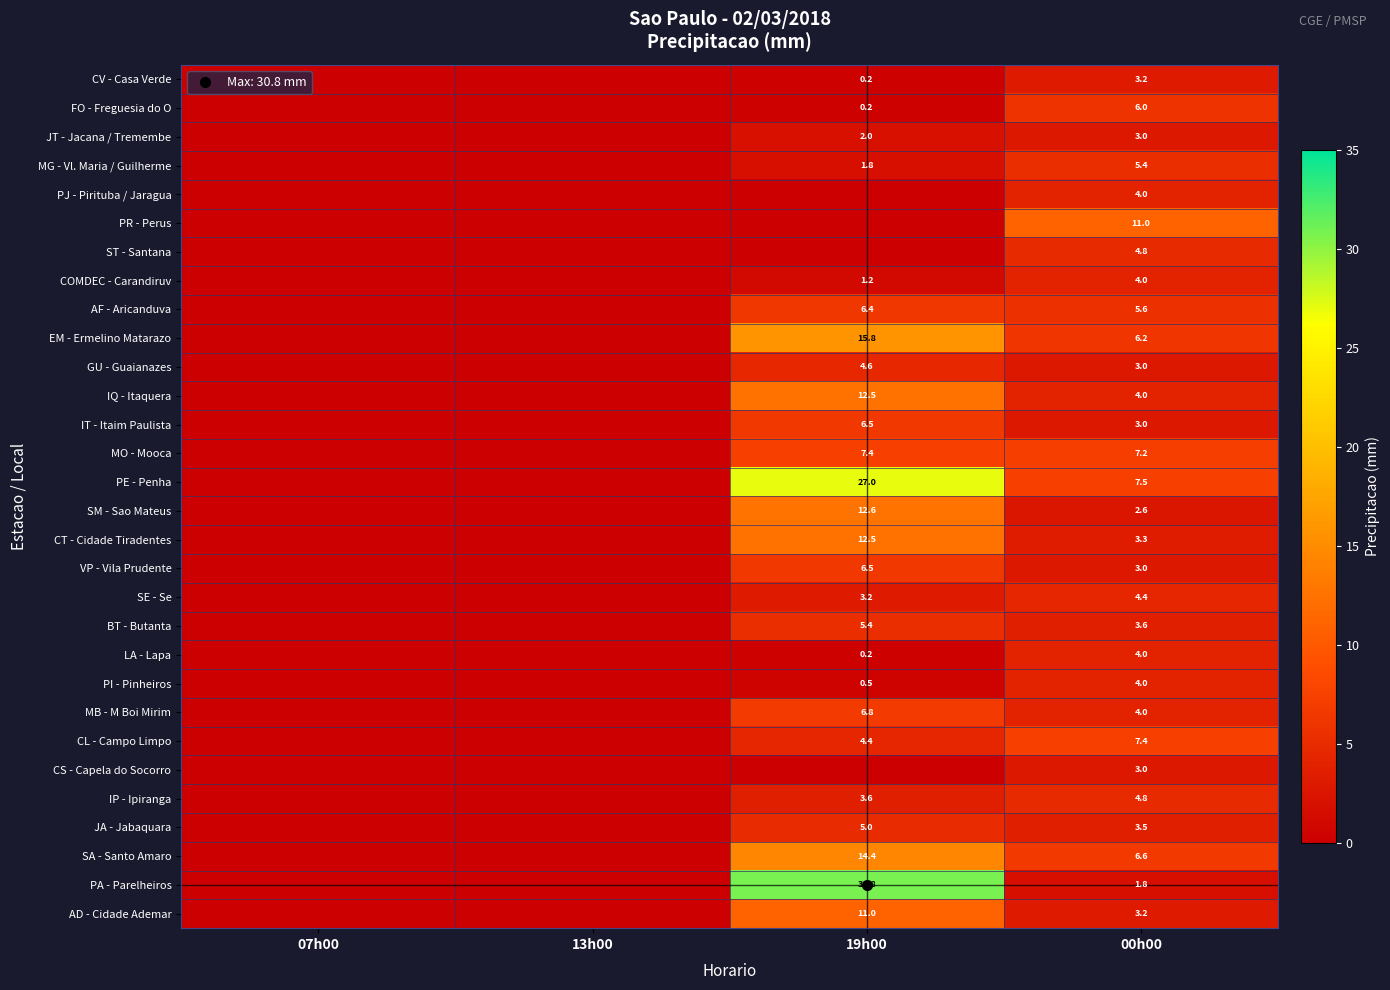

Is it true that MB - M Boi Mirim equals 0.0 at 13h00?

True